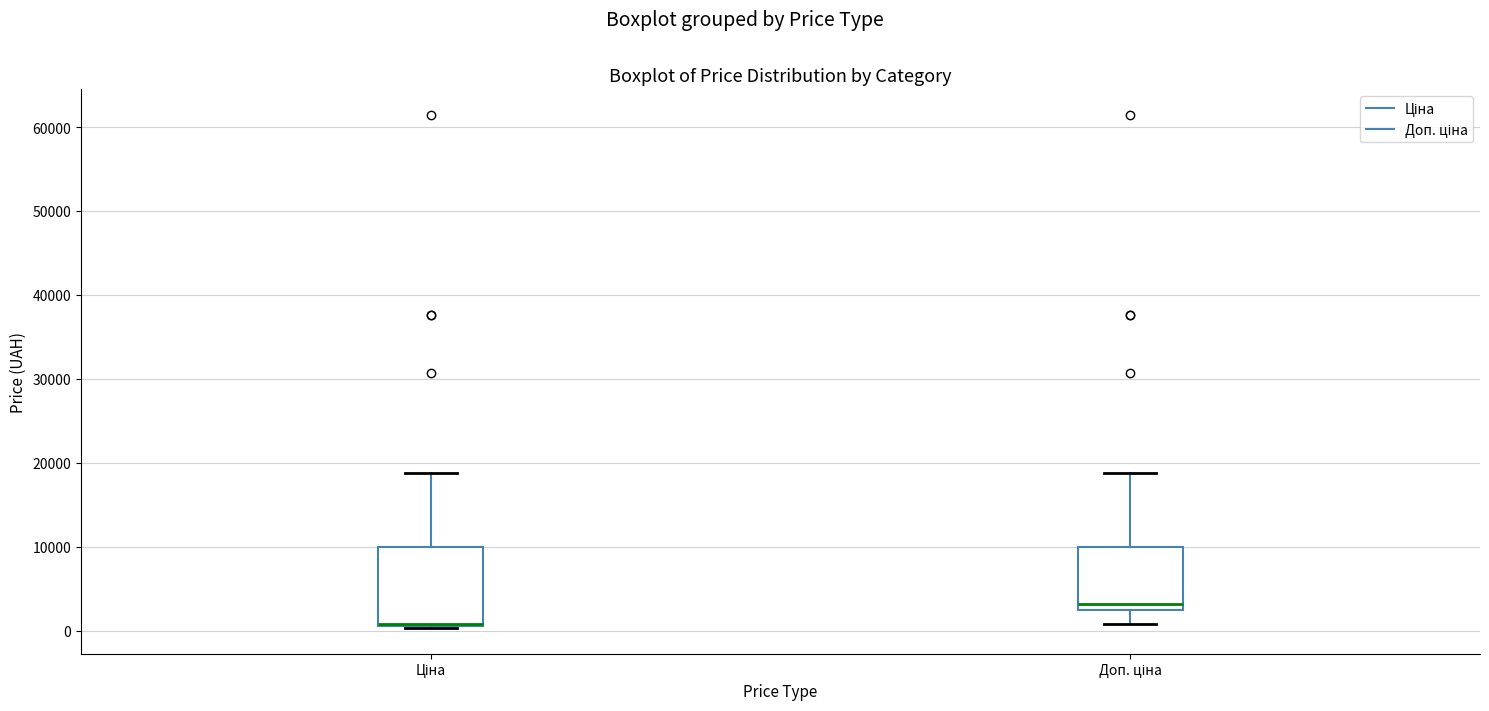

Which box's median line is the lowest?

Ціна